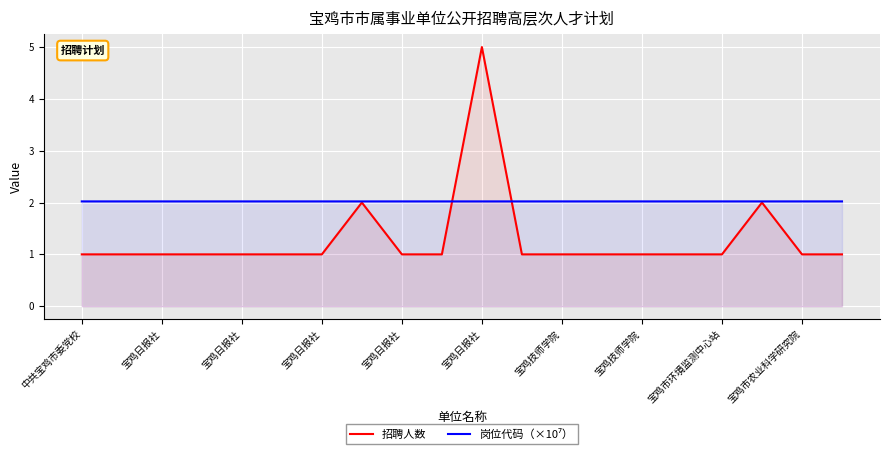

What are all the series names shown in the legend?

招聘人数, 岗位代码（×10⁷）